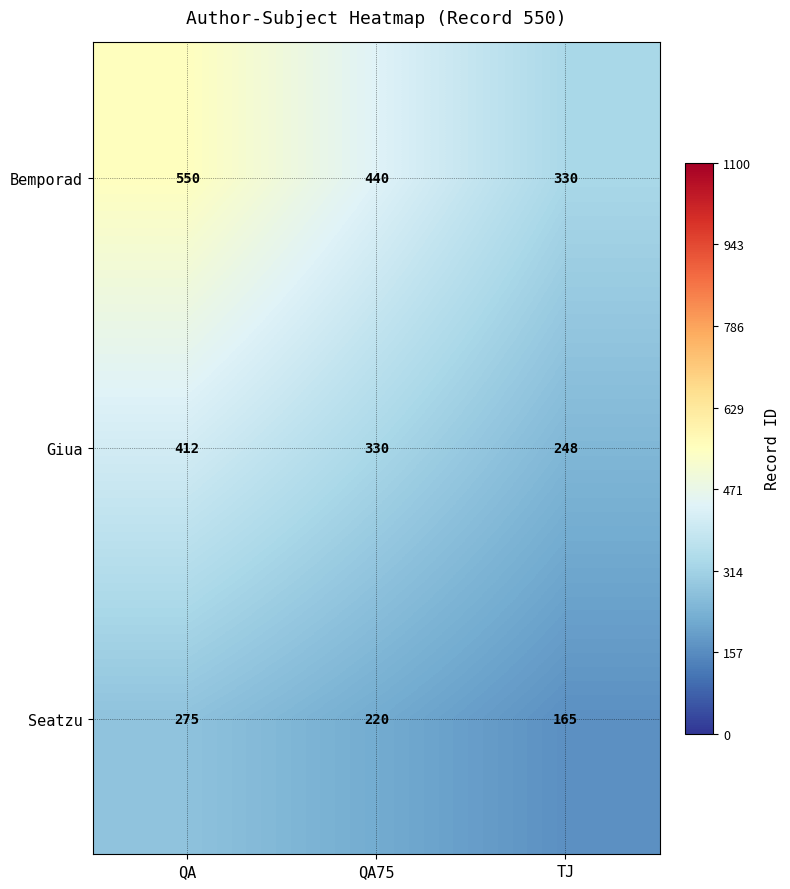

Reading left to right, what are all the values shown in this chart?

Bemporad: QA=550	QA75=440	TJ=330
Giua: QA=412	QA75=330	TJ=248
Seatzu: QA=275	QA75=220	TJ=165